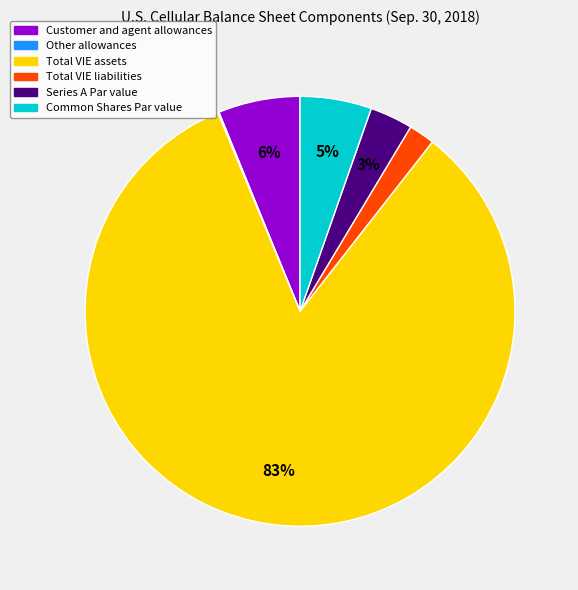

To the nearest percent, what is the average slice percentage?

17%